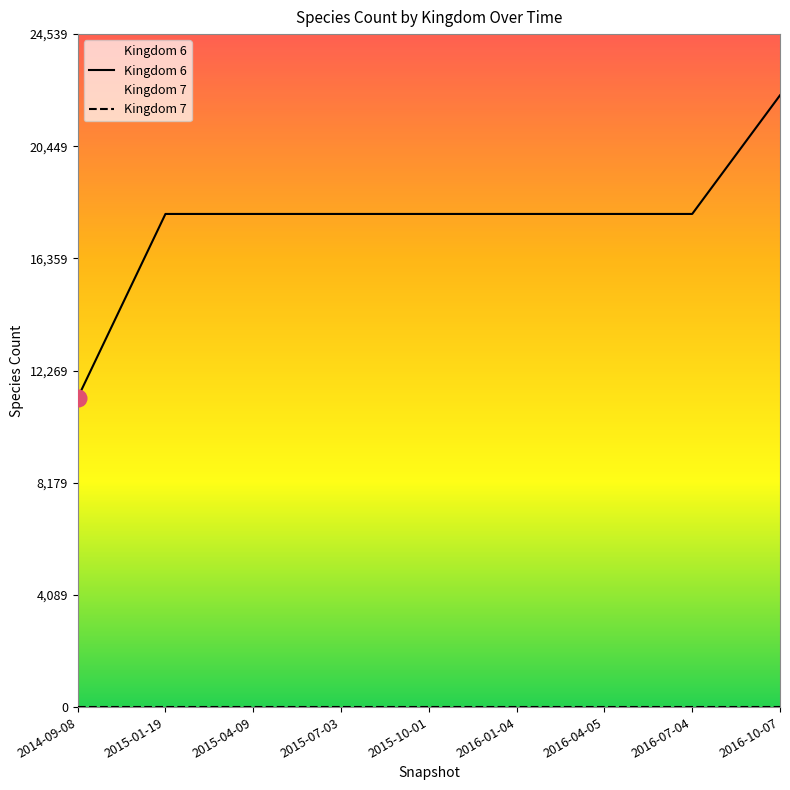

True or false: Kingdom 6 and Kingdom 7 cross at least once.

False